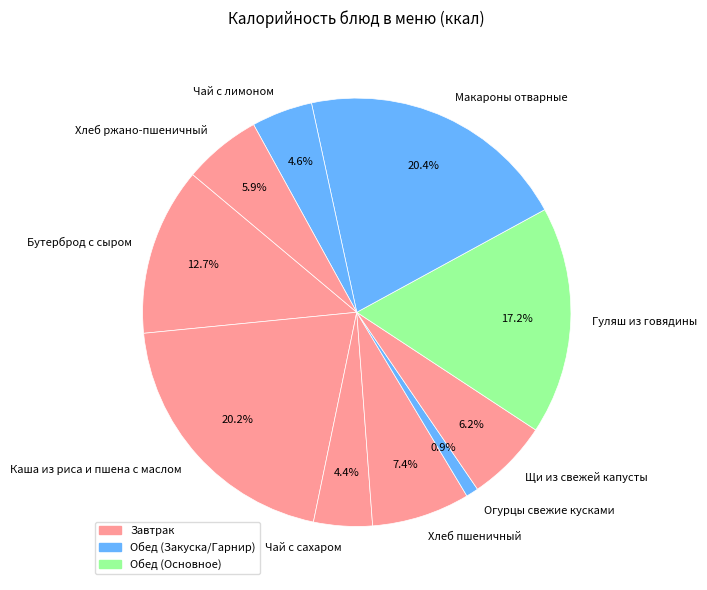

Is there any slice that represents more than half of the pie?

No